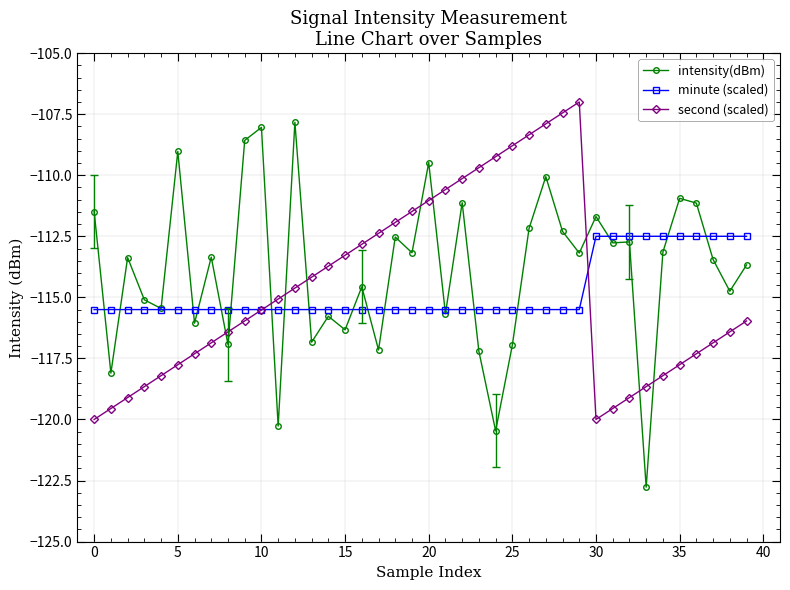

What is the difference between the maximum and minimum values in the second (scaled) series?

13.0